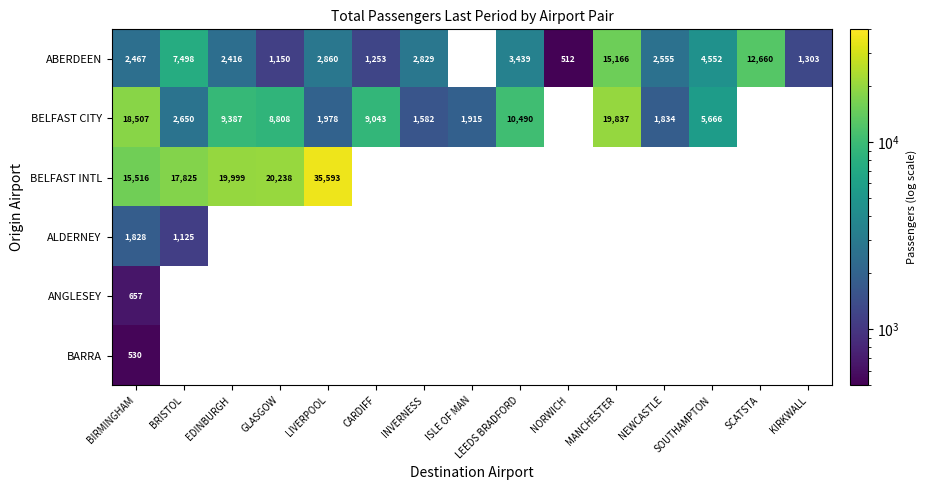

Is the value of ALDERNEY at BRISTOL greater than the value of BELFAST CITY at NEWCASTLE?

No